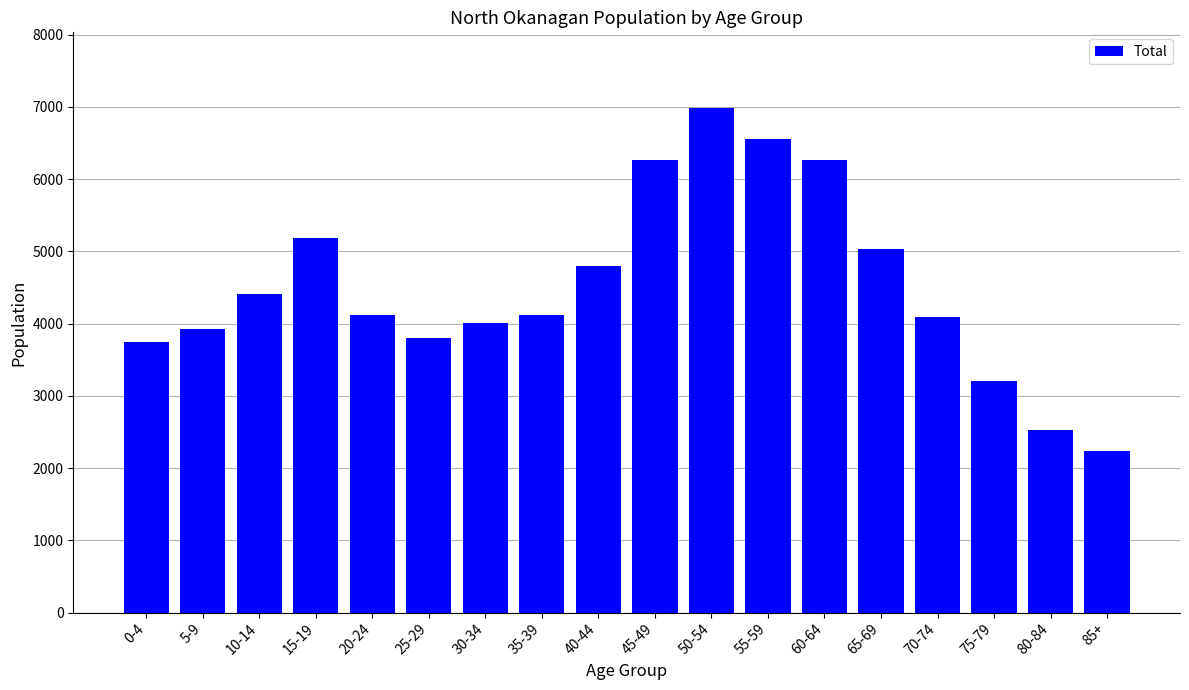

What is the label of the 18th bar from the right?

0-4